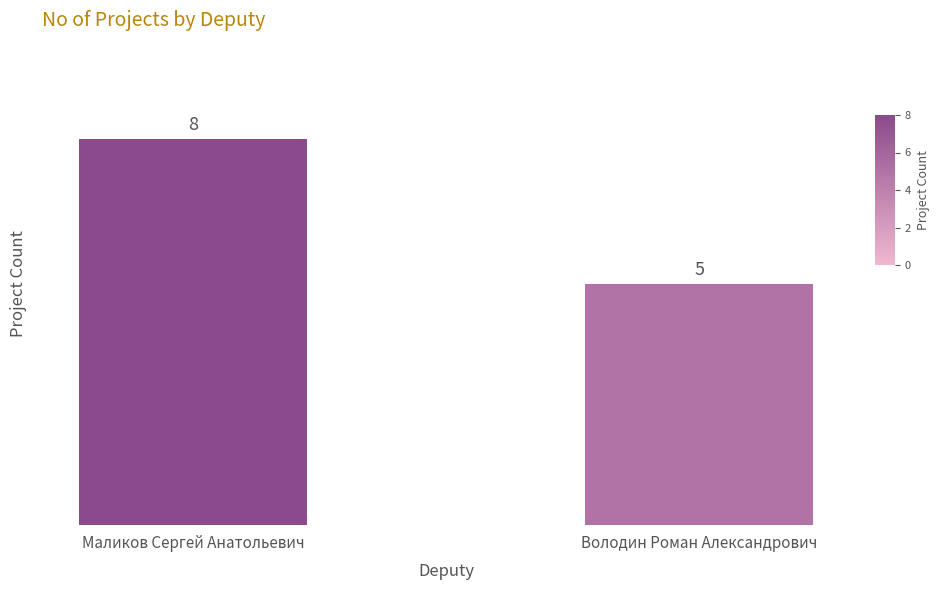

At which category does the chart reach its minimum across all series?

Володин Роман Александрович